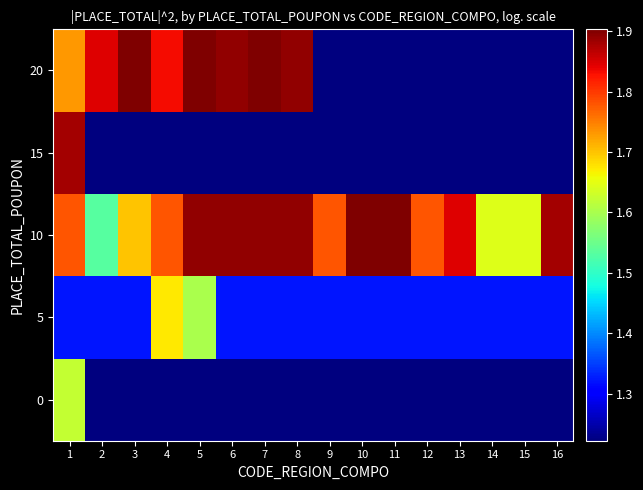

Rank the series at 13 from highest to lowest value.

10, 5, 0, 15, 20